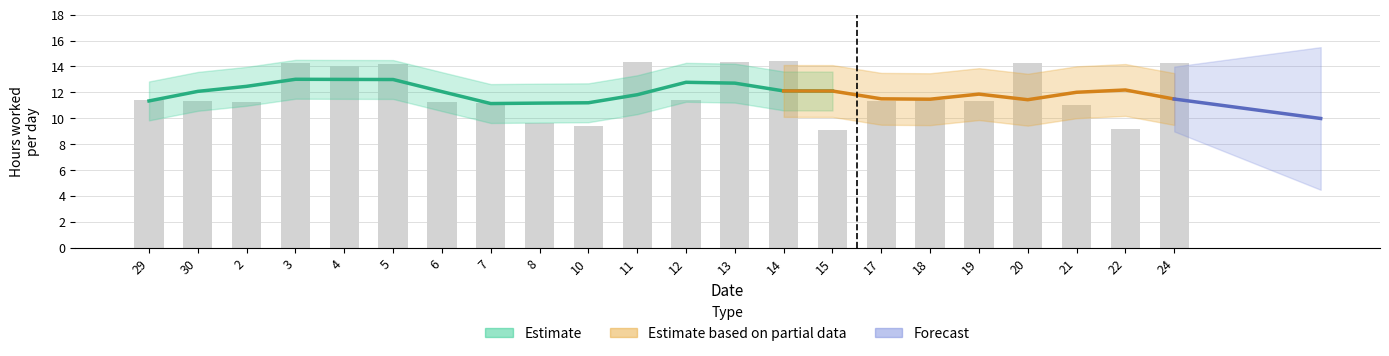

Approximately how many times larger is the value at 30 compared to 11?

0.8